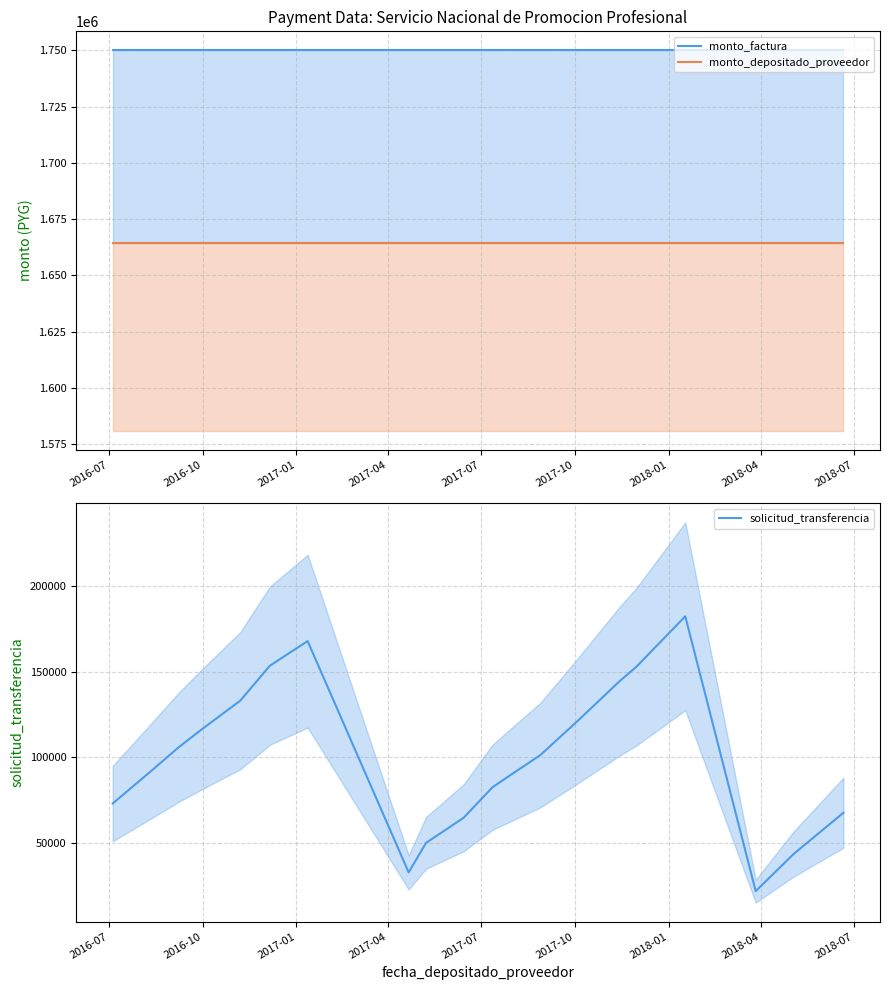

Reading right to left, transcribe all the data shown in this chart.

monto_factura: 1750000	1750000	1750000	1750000	1750000	1750000	1750000	1750000	1750000	1750000	1750000	1750000	1750000	1750000	1750000	1750000	1750000	1750000	1750000	1750000
monto_depositado_proveedor: 1664219	1664219	1664219	1664219	1664219	1664219	1664219	1664219	1664219	1664219	1664219	1664219	1664219	1664219	1664219	1664219	1664219	1664219	1664219	1664219
solicitud_transferencia: 67866	43764	22230	182133	152717	144563	120956	101393	86268	82605	64998	50309	33140	167700	153386	133043	116244	106110	91293	73224